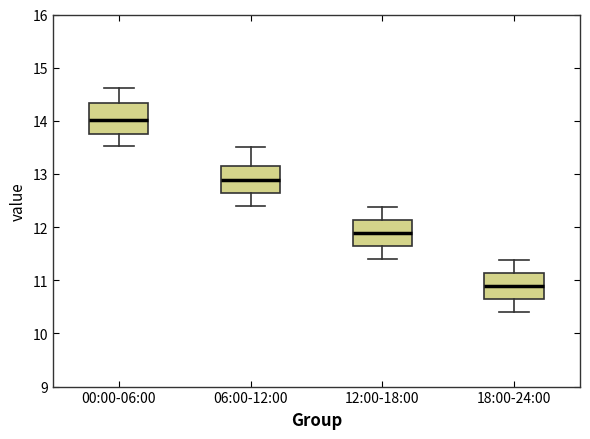

Reading left to right, transcribe this box plot: for each box, give where its median line is, the range the box spans, and where its two whiskers end, as read against the y-axis. The values are not printed on the chart, so give them approximately, as read against the axis.

00:00-06:00: median 14.0, box 13.8 to 14.3, whiskers 13.5 to 14.6
06:00-12:00: median 12.9, box 12.6 to 13.2, whiskers 12.4 to 13.5
12:00-18:00: median 11.9, box 11.6 to 12.1, whiskers 11.4 to 12.4
18:00-24:00: median 10.9, box 10.6 to 11.1, whiskers 10.4 to 11.4